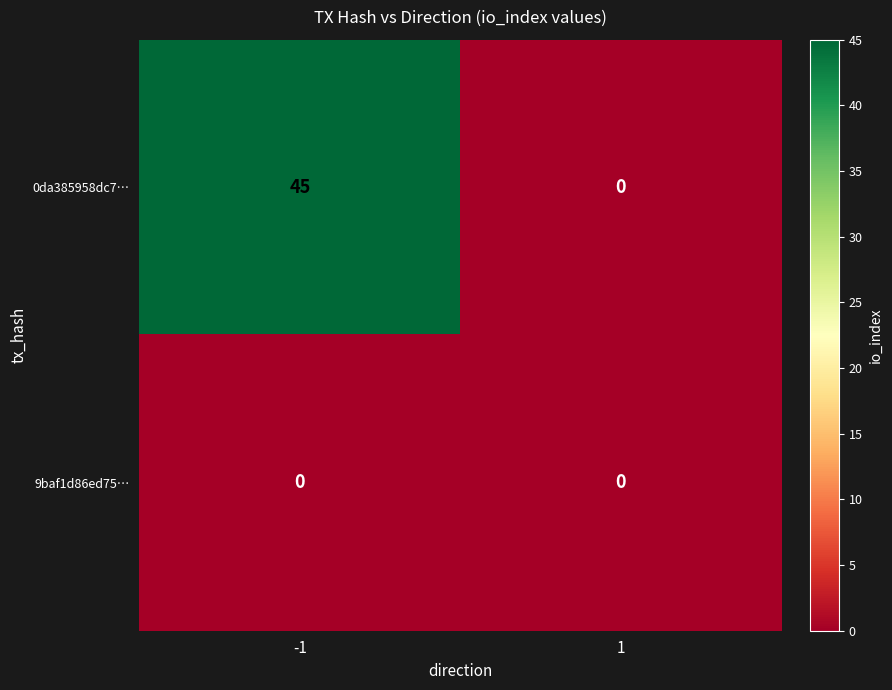

How many categories are shown in the chart?

2